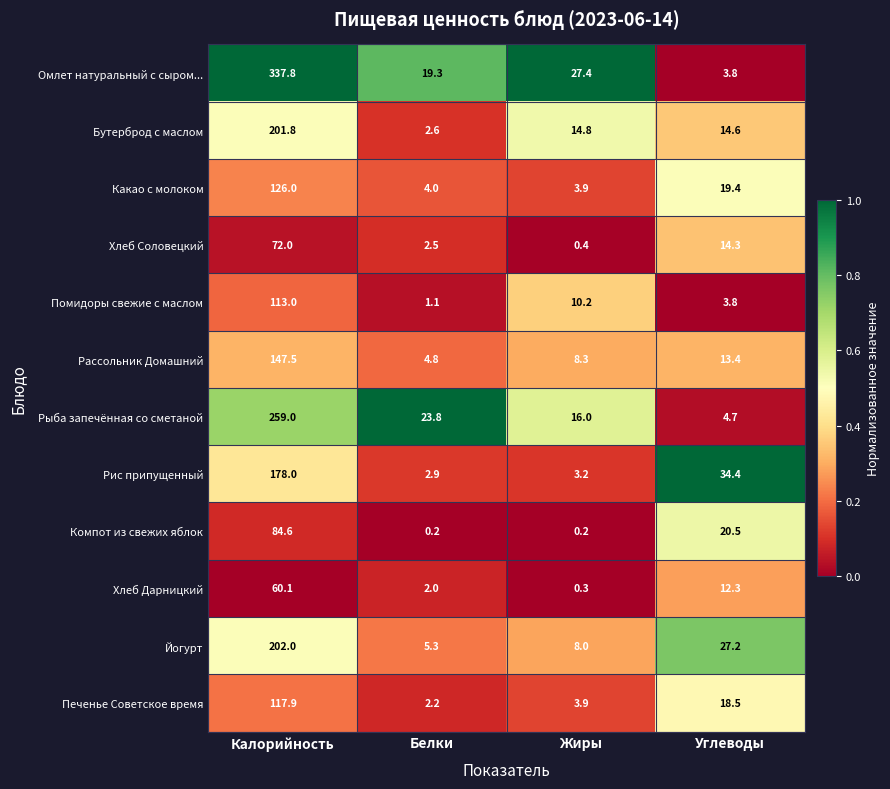

How many distinct data groups are displayed?

12